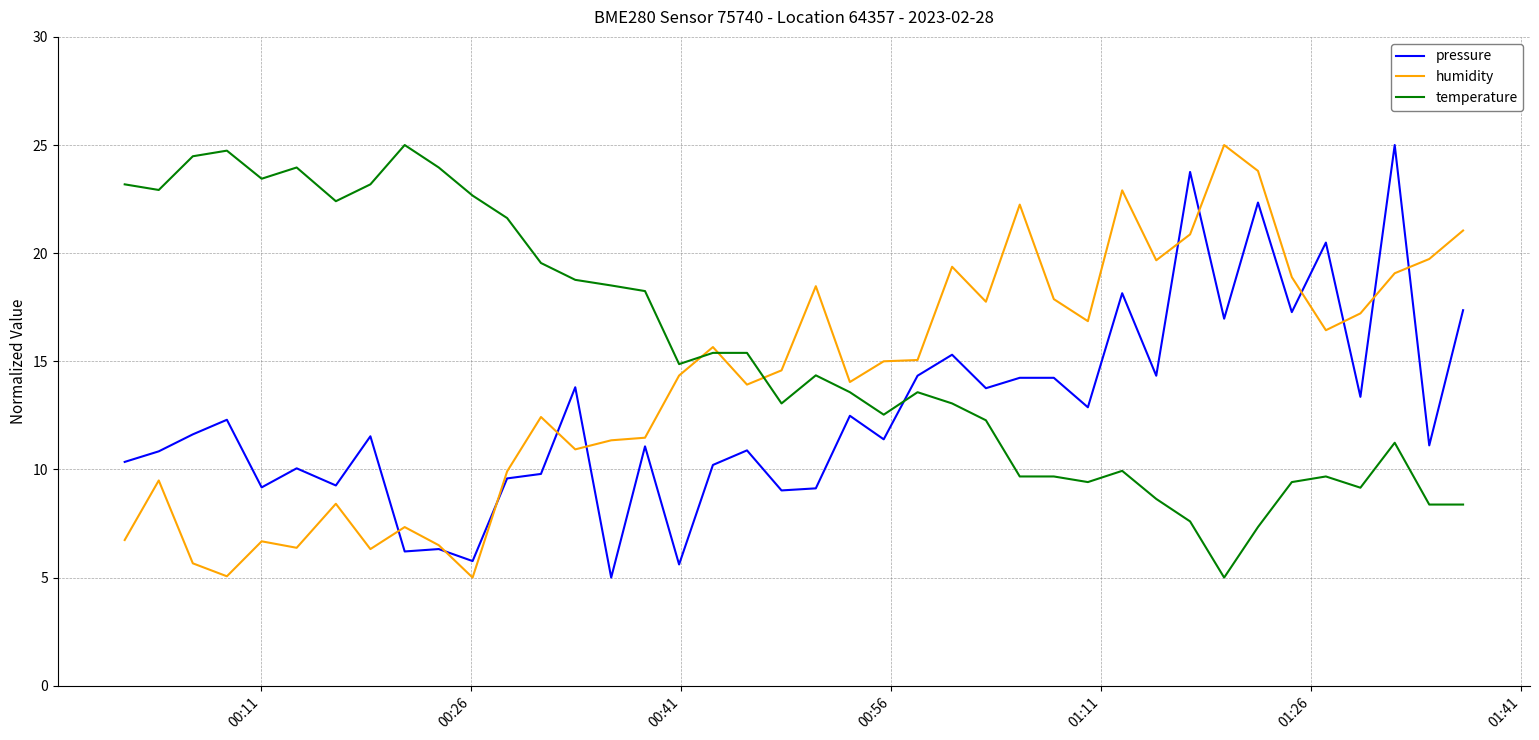

How many times do temperature and pressure cross each other?

1